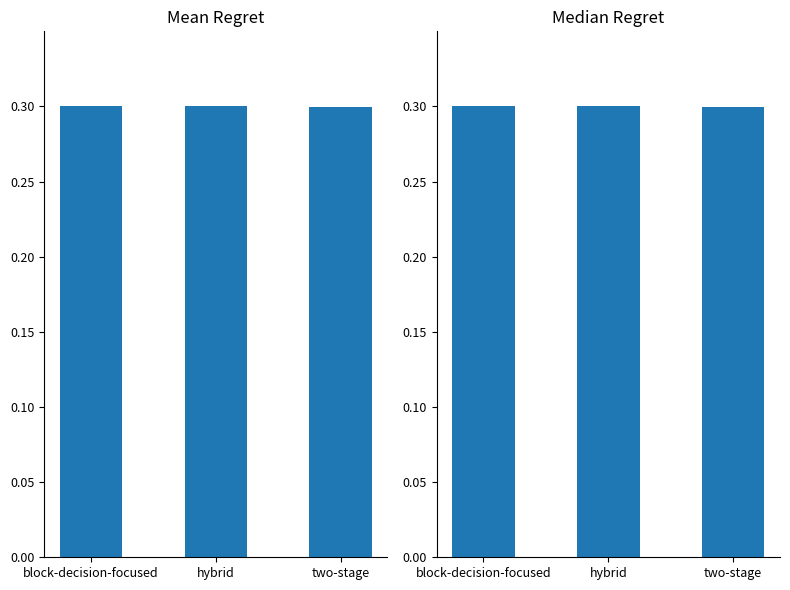

Reading left to right, list all the values displayed in this chart.

Mean Regret: 0.3	0.3	0.3
Median Regret: 0.3	0.3	0.3